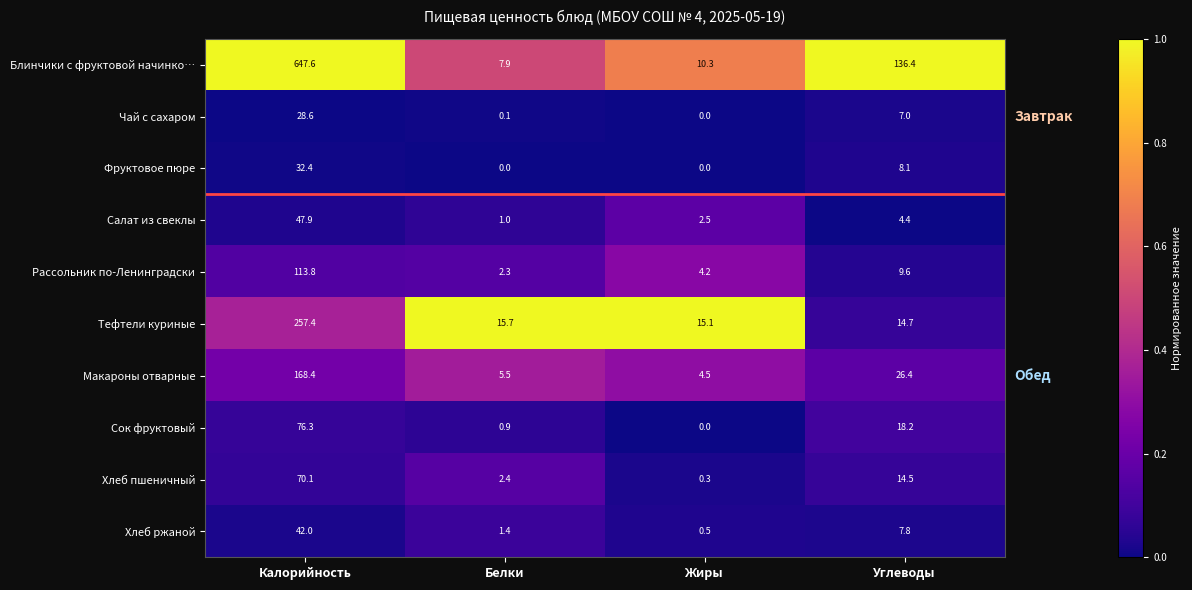

The Салат из свеклы series shows 2.5 at Жиры. True or false?

True